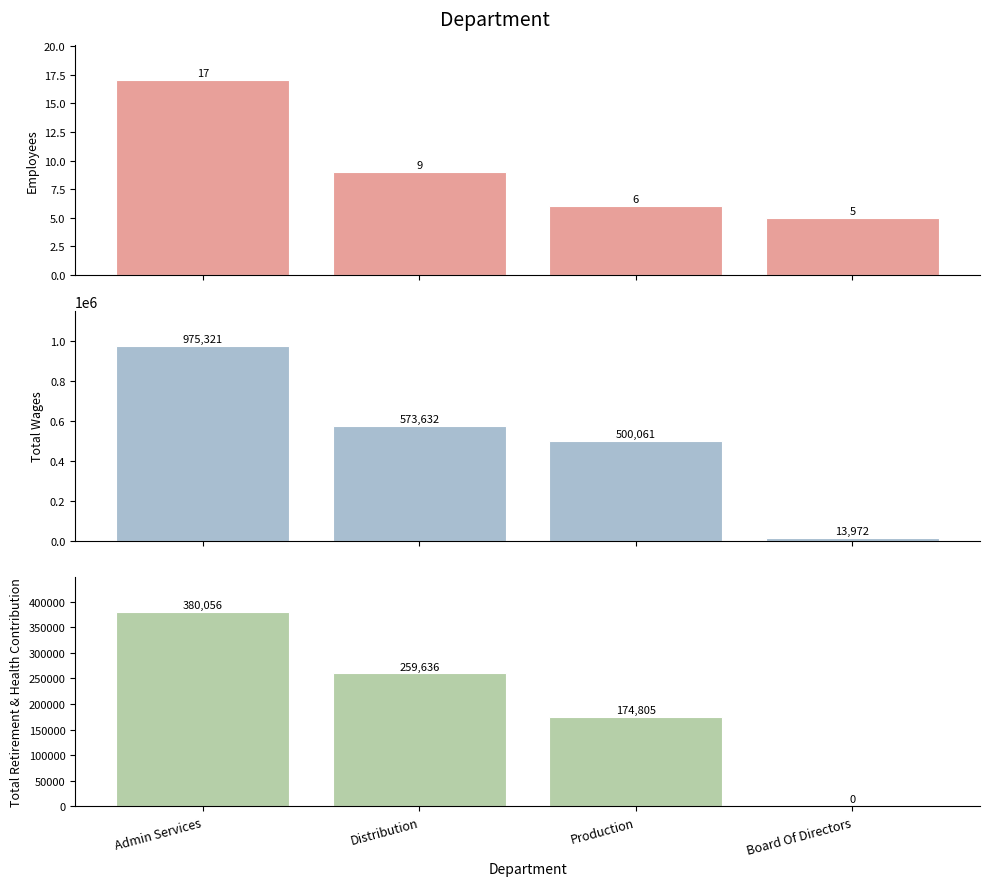

True or false: Employees has a value of 9 at Distribution.

True